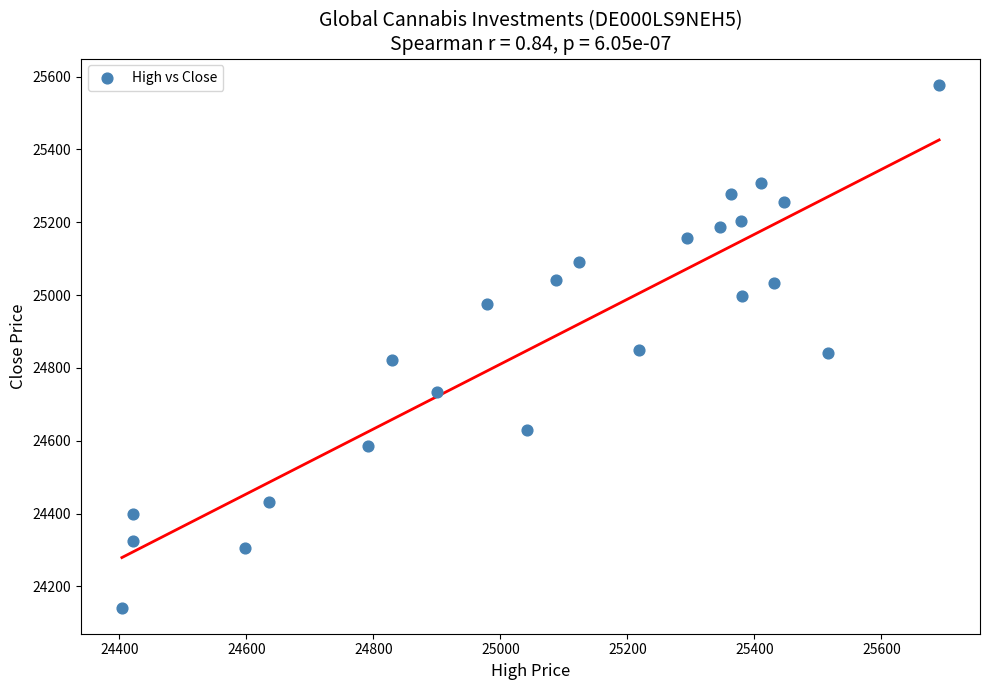

What is the range of X values (max minus min)?

1287